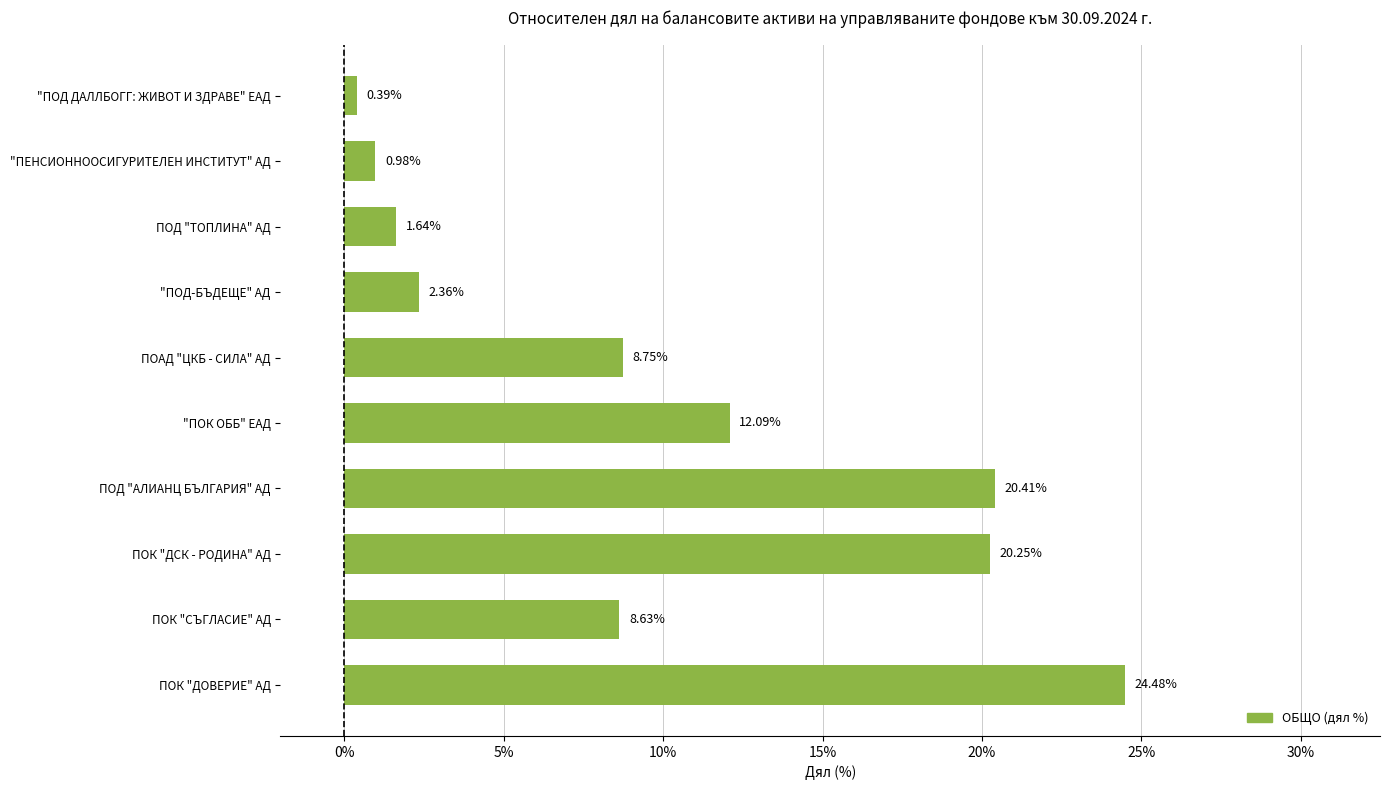

Approximately how many times larger is the value at ПОК "ДСК - РОДИНА" АД compared to ПОК "СЪГЛАСИЕ" АД?

2.3